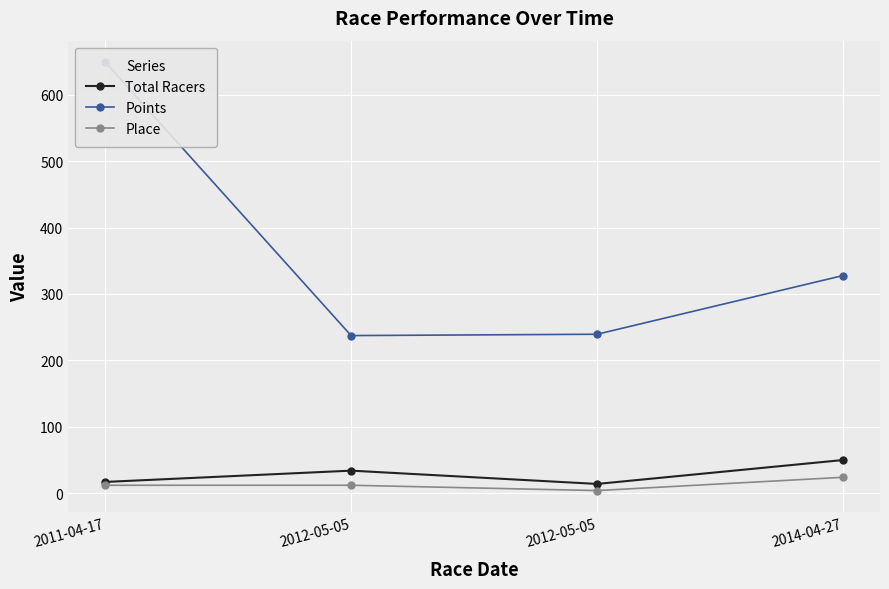

At which category does Total Racers reach its first local peak?

2012-05-05